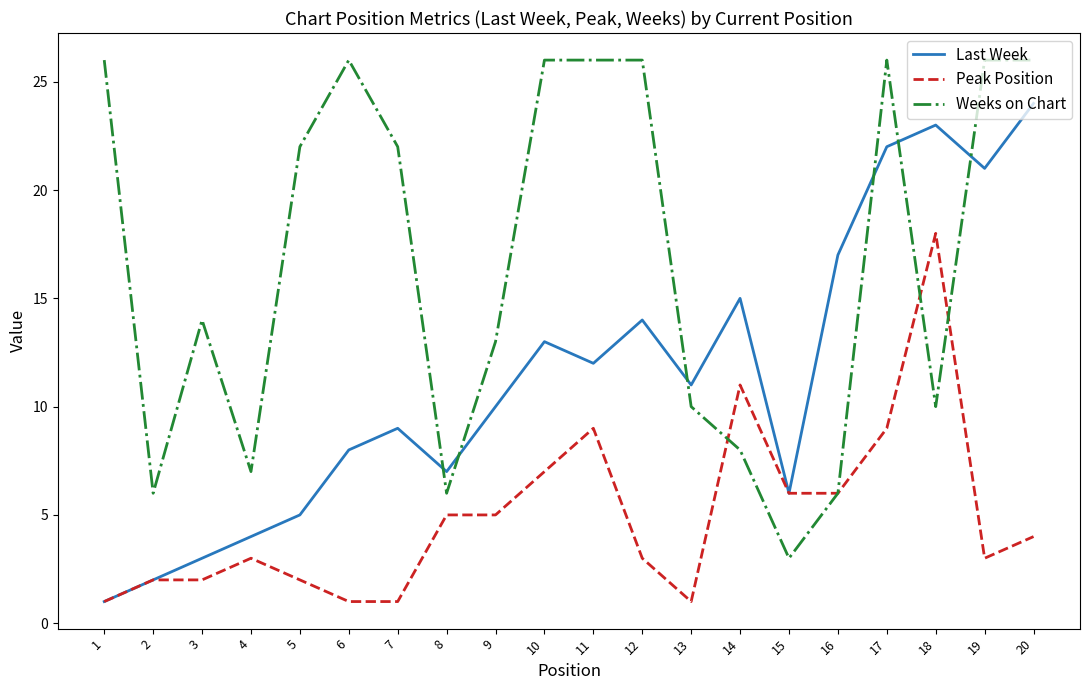

Between 11 and 16, which series saw the biggest shift?

Weeks on Chart